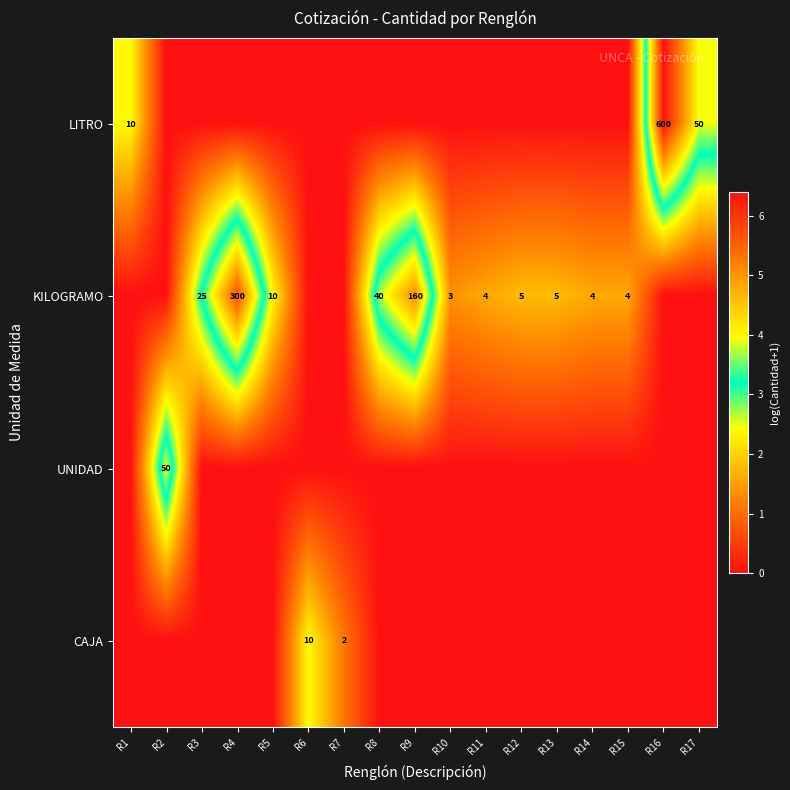

Is the value of UNIDAD at R3 greater than the value of LITRO at R6?

No